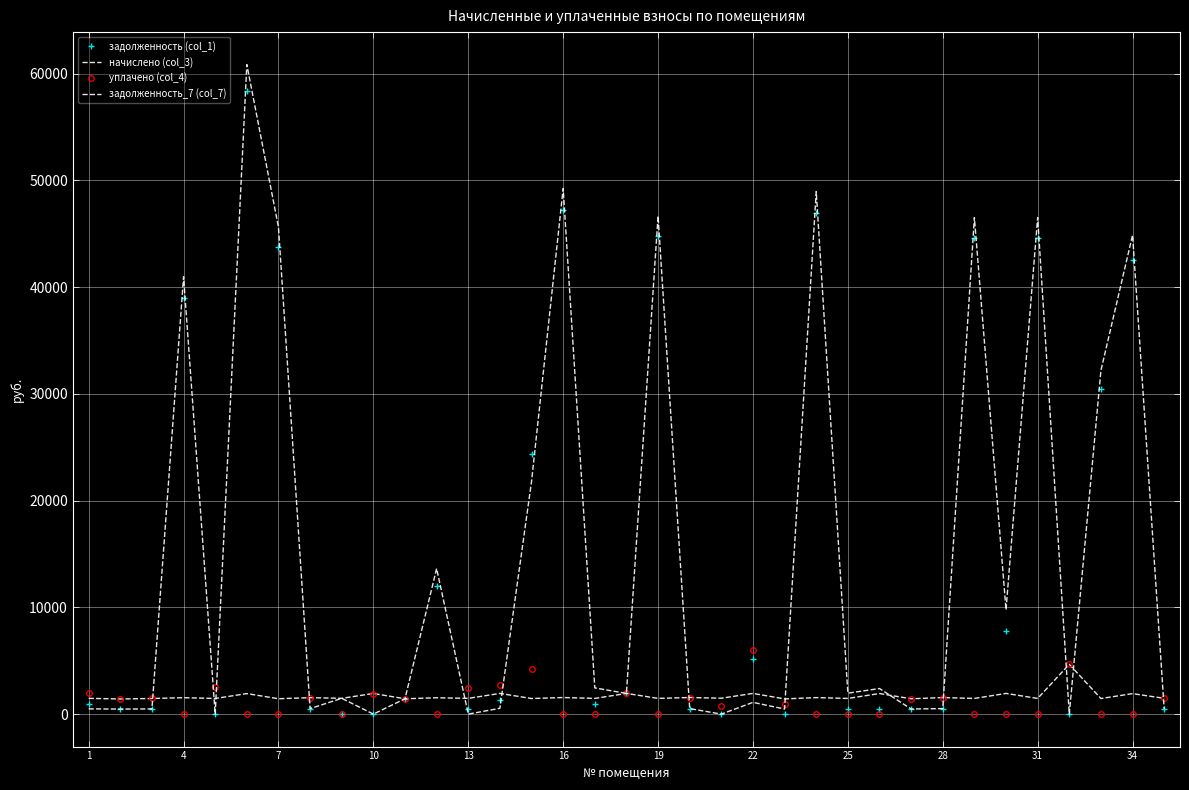

Reading right to left, list all the values displayed in this chart.

задолженность (col_1): 493.4	42560.3	30459.4	0.0	44643.7	7748.2	44643.7	516.8	478.7	466.6	489.7	46979.3	0.0	5132.5	0.0	518.3	44776.8	1936.9	979.4	47246.5	24370.6	1292.7	491.9	11980.8	1438.4	0.0	0.0	513.9	43775.9	58390.3	0.0	38997.9	487.5	472.9	983.8
начислено (col_3): 1480.1	1919.3	1460.3	4666.5	1469.1	1939.1	1469.1	1550.4	1436.2	1928.1	1469.1	1546.0	1425.2	1939.1	1488.9	1554.8	1473.5	1936.9	1469.1	1554.8	1460.3	1939.1	1475.7	1530.6	1438.4	1930.3	1480.1	1541.6	1440.6	1921.5	1464.7	1539.4	1462.5	1418.6	1475.7
уплачено (col_4): 1480.1	0.0	0.0	4666.5	0.0	0.0	0.0	1550.4	1436.2	0.0	0.0	0.0	950.1	5984.3	800.0	1554.8	0.0	1936.9	0.0	0.0	4200.0	2689.7	2459.5	0.0	1438.4	1930.3	0.0	1541.6	0.0	0.0	2500.0	0.0	1463.1	1418.6	1967.6
задолженность_7 (col_7): 493.4	44885.6	32189.0	0.0	46531.9	9771.4	46531.9	516.8	478.7	2398.2	1962.1	48966.3	475.1	1100.5	0.0	518.3	46670.6	1939.6	2456.9	49244.7	21799.8	543.4	0.0	13635.7	1440.8	0.0	1480.7	513.9	45627.3	60859.8	0.0	40976.3	487.5	472.9	491.9